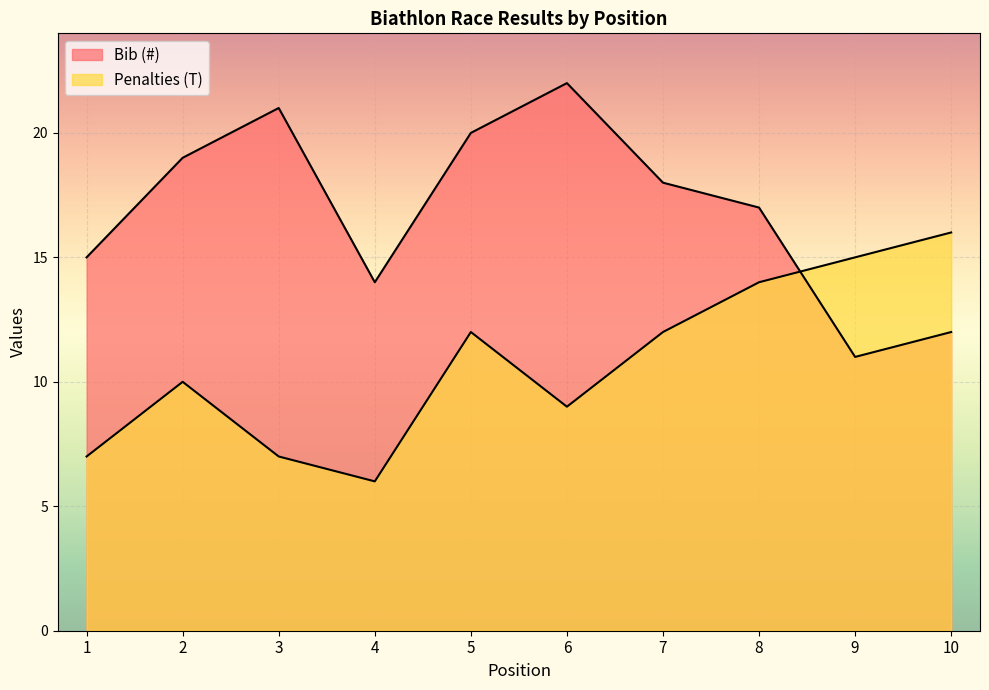

List the labels in order of Bib (#) value, smallest first.

9, 10, 4, 1, 8, 7, 2, 5, 3, 6